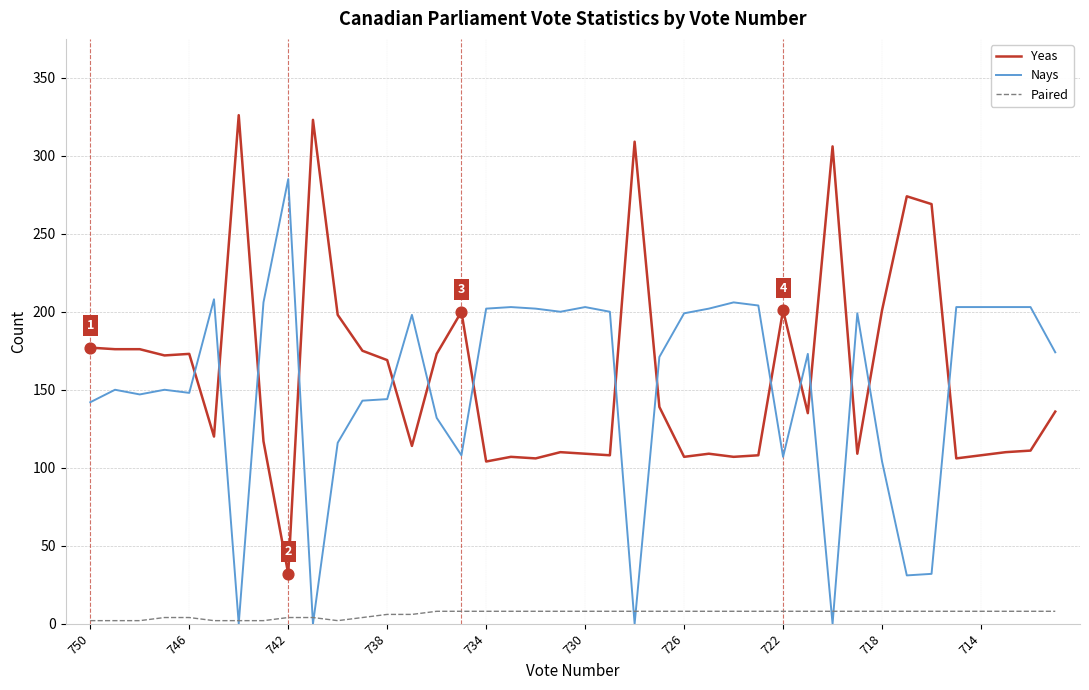

What is the minimum value for Yeas?

32